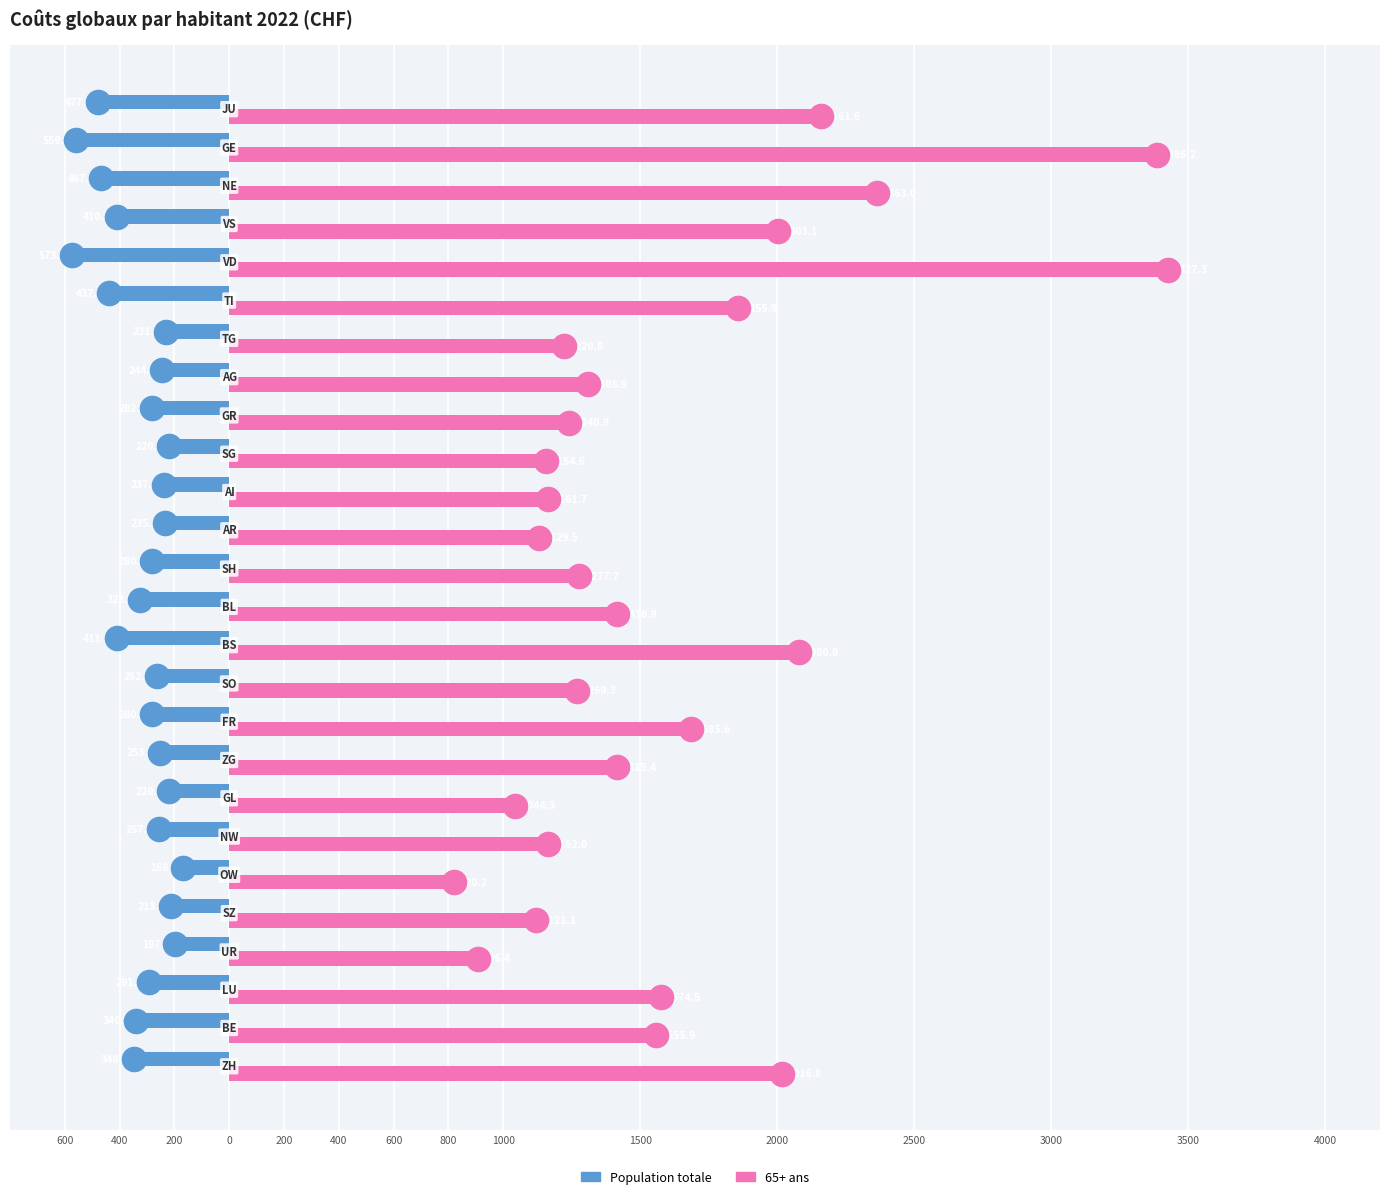

At how many categories does at least one series exceed 386?

26